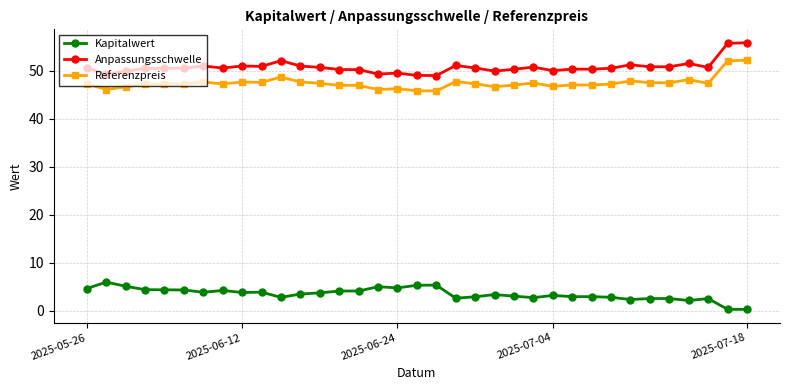

What is the difference between the second highest and minimum values in the Referenzpreis series?

6.3